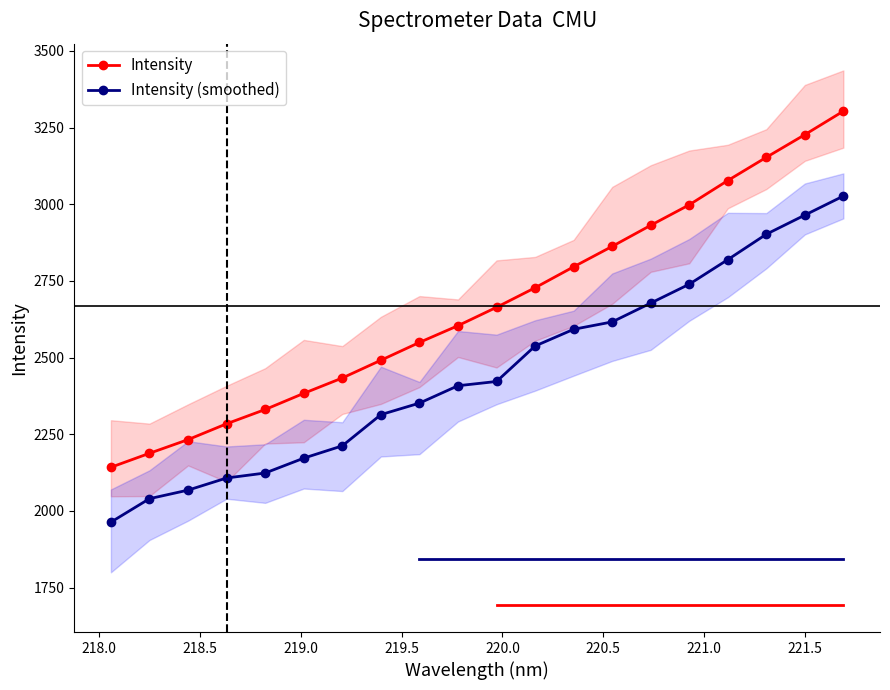

True or false: Intensity and Intensity (smoothed) cross at least once.

False